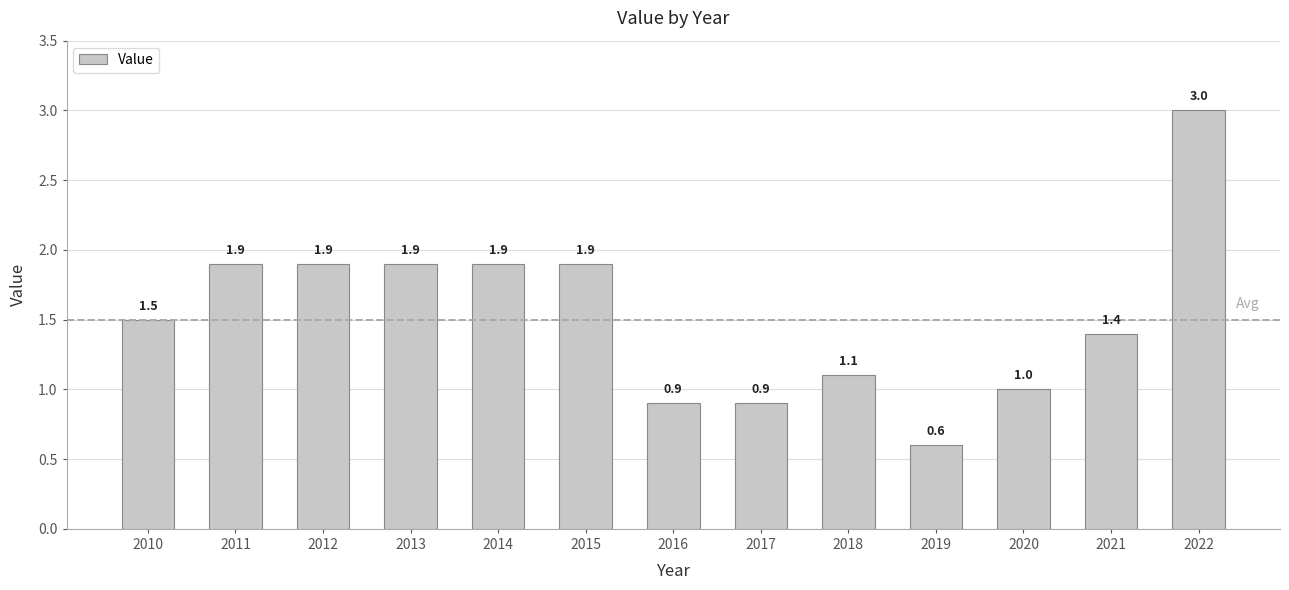

At which category does the chart reach its peak across all series?

2022